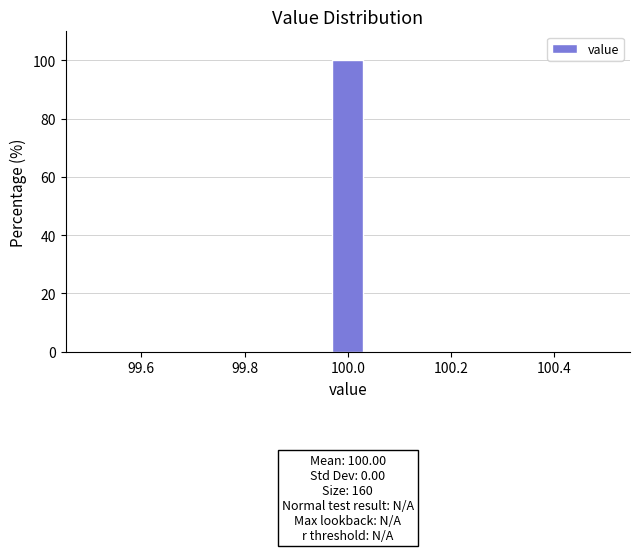

Read against the x-axis, roughly where is the centre of the tallest bar?

100.00